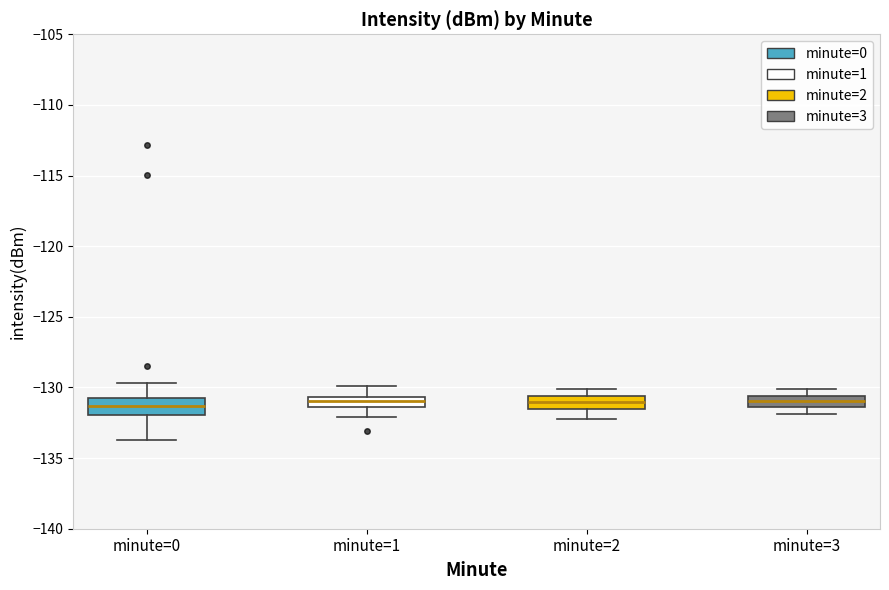

Where is the lower edge of the box for minute=0 on the y-axis? The values are not printed on the chart, so give them approximately, as read against the axis.

-132.0